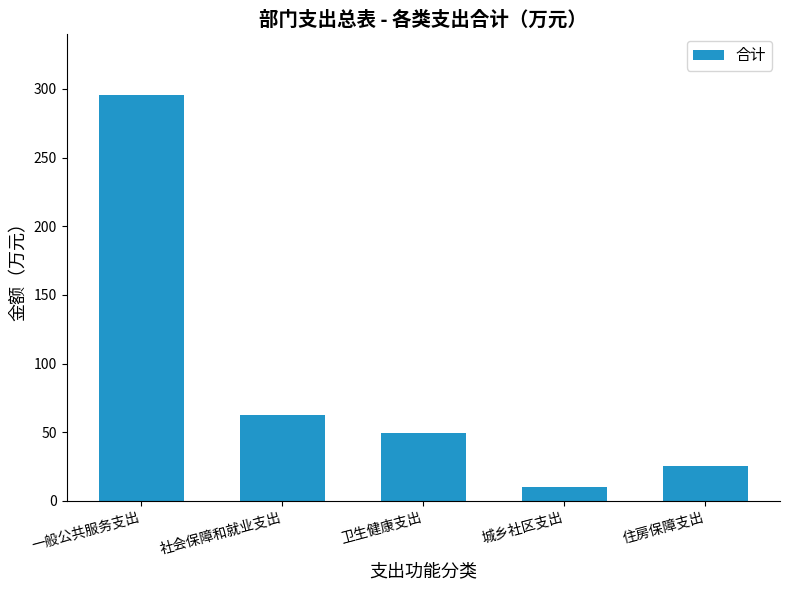

Reading right to left, transcribe all the data shown in this chart.

住房保障支出=25.1	城乡社区支出=10.0	卫生健康支出=49.4	社会保障和就业支出=62.2	一般公共服务支出=295.9